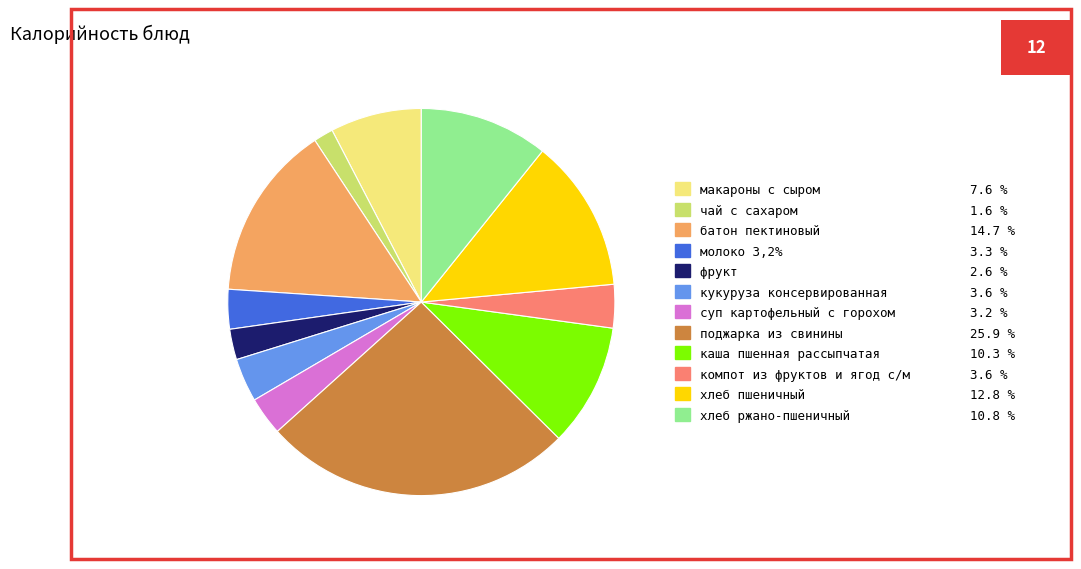

The хлеб пшеничный slice represents 26% of the pie. True or false?

False